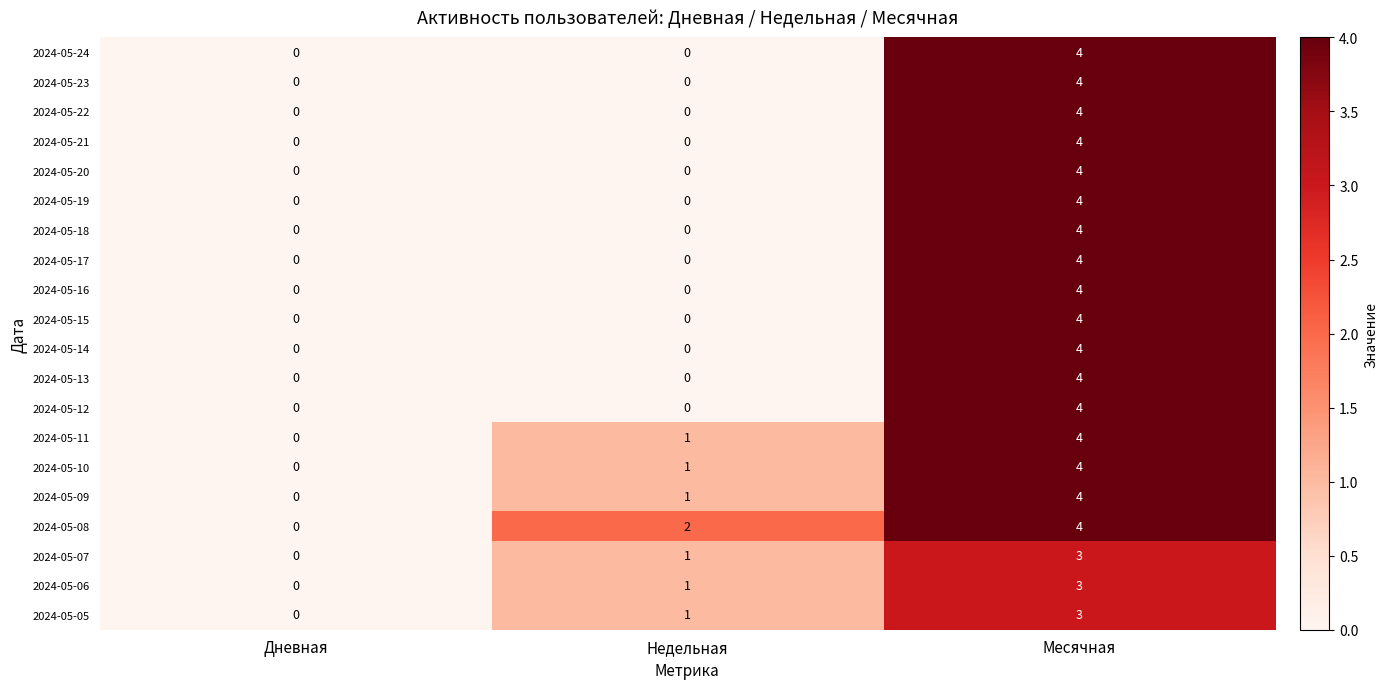

Count the 2024-05-13 values in the range 0 to 4.

3